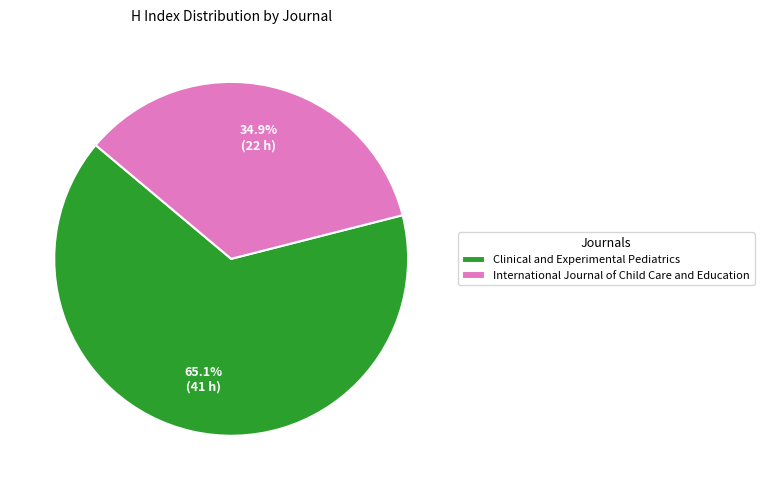

The International Journal of Child Care and Education slice represents 28% of the pie. True or false?

False